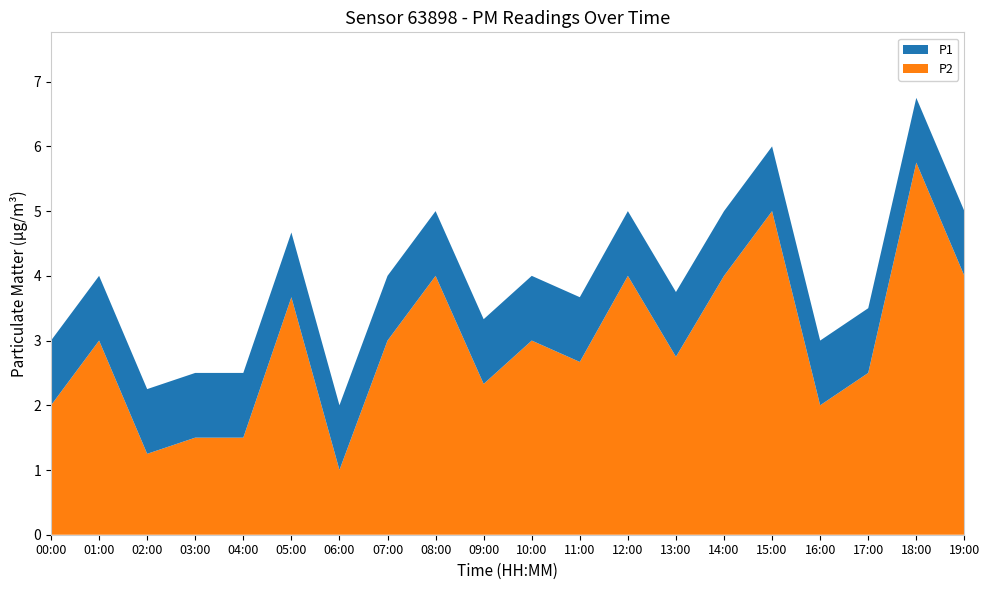

Reading left to right, transcribe all the data shown in this chart.

P1: 3.0	4.0	2.2	2.5	2.5	4.7	2.0	4.0	5.0	3.3	4.0	3.7	5.0	3.8	5.0	6.0	3.0	3.5	6.8	5.0
P2: 2.0	3.0	1.2	1.5	1.5	3.7	1.0	3.0	4.0	2.3	3.0	2.7	4.0	2.8	4.0	5.0	2.0	2.5	5.8	4.0